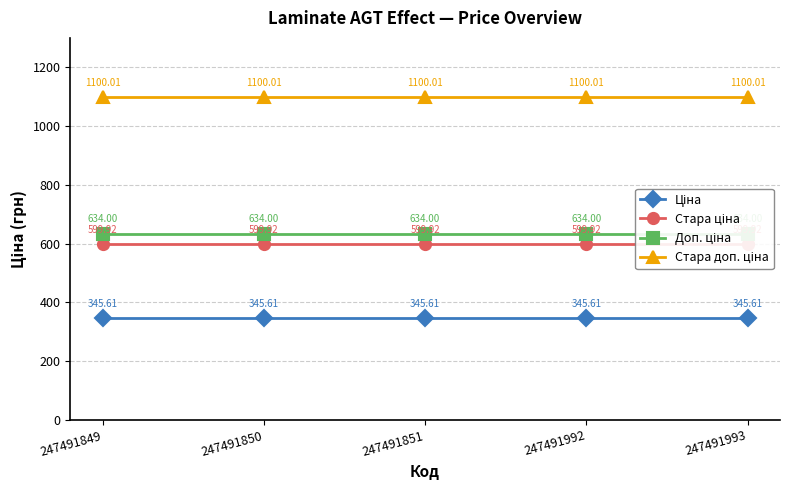

True or false: Доп. ціна and Стара доп. ціна intersect in this chart.

False